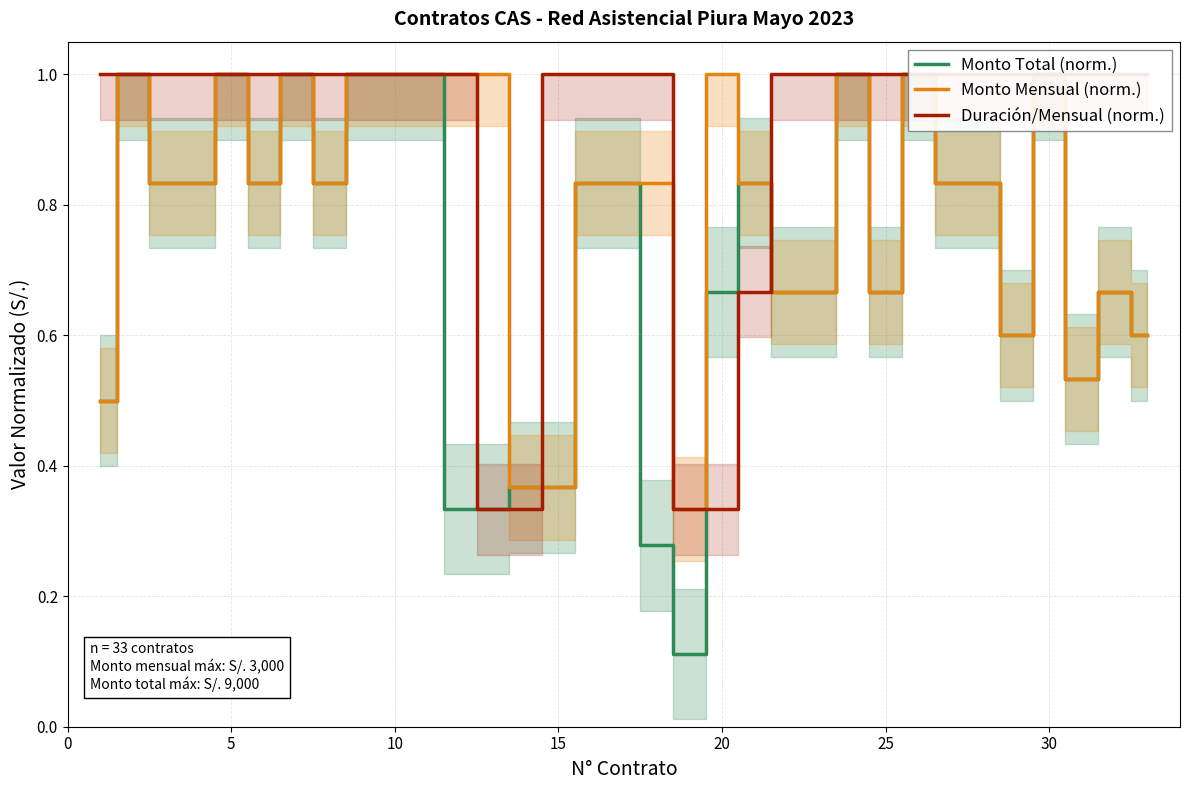

What are all the series names shown in the legend?

Monto Total (norm.), Monto Mensual (norm.), Duración/Mensual (norm.)